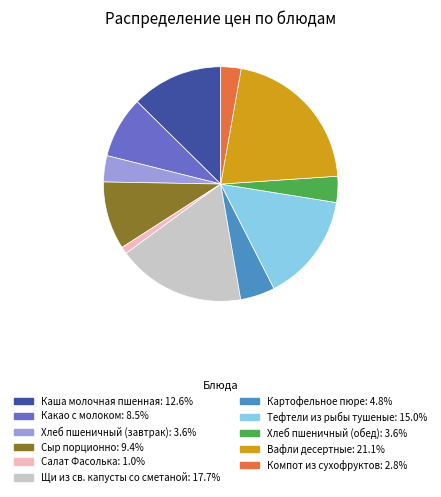

Is the sum of Щи из св. капусты со сметаной: 17.7% and Какао с молоком: 8.5% greater than half?

No